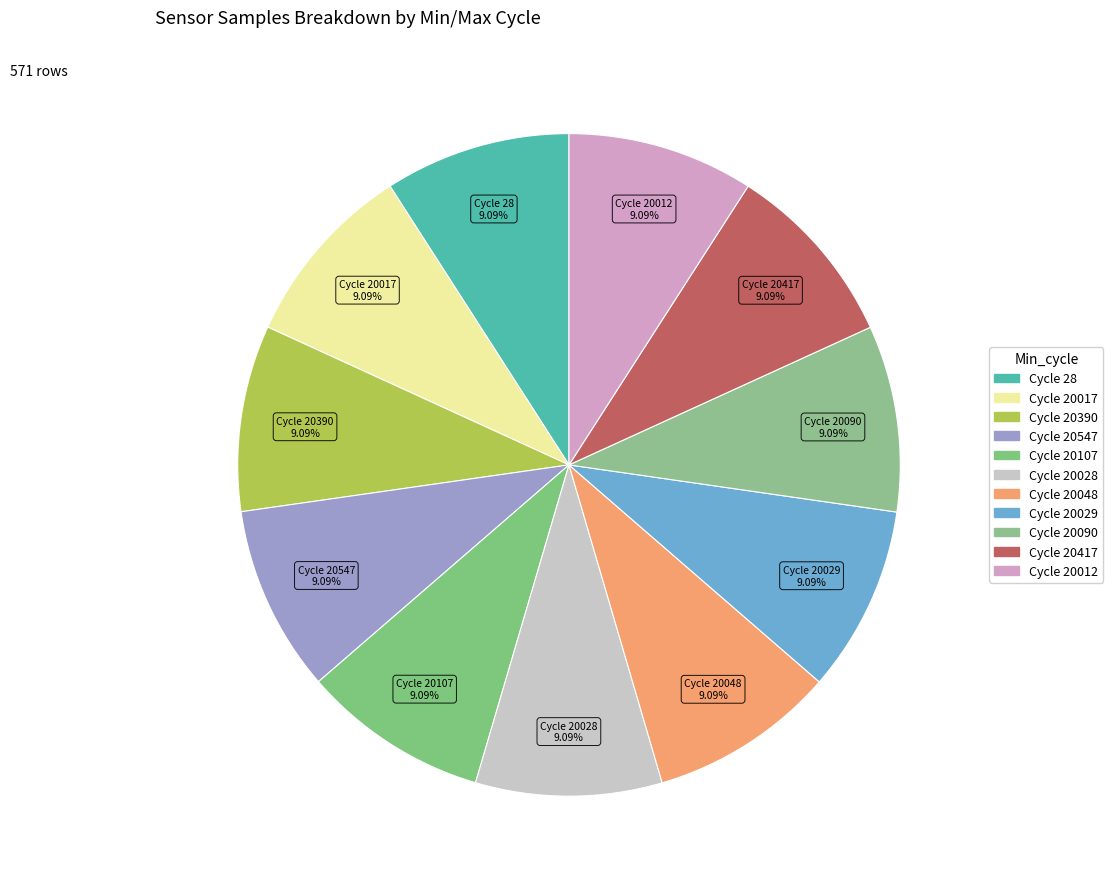

Count the number of slices in the pie.

11